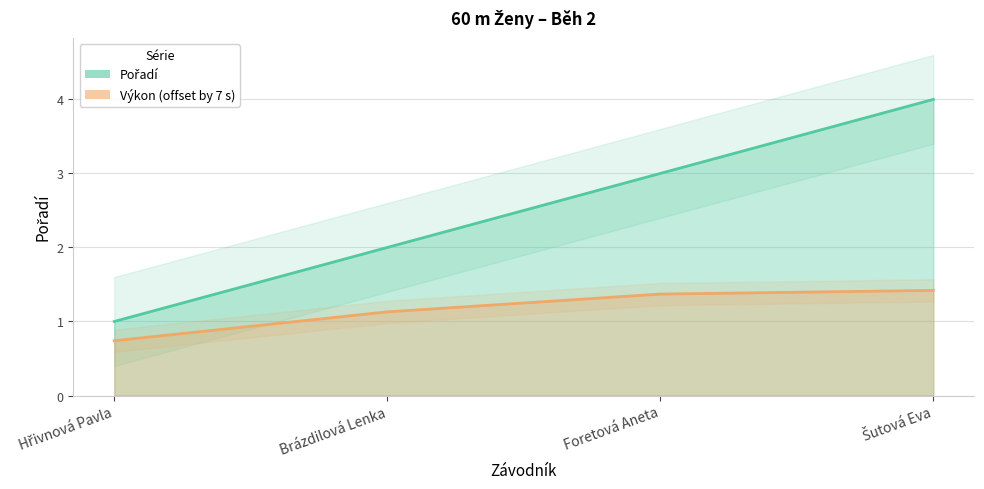

True or false: Pořadí has more than 0 interior local peaks.

False